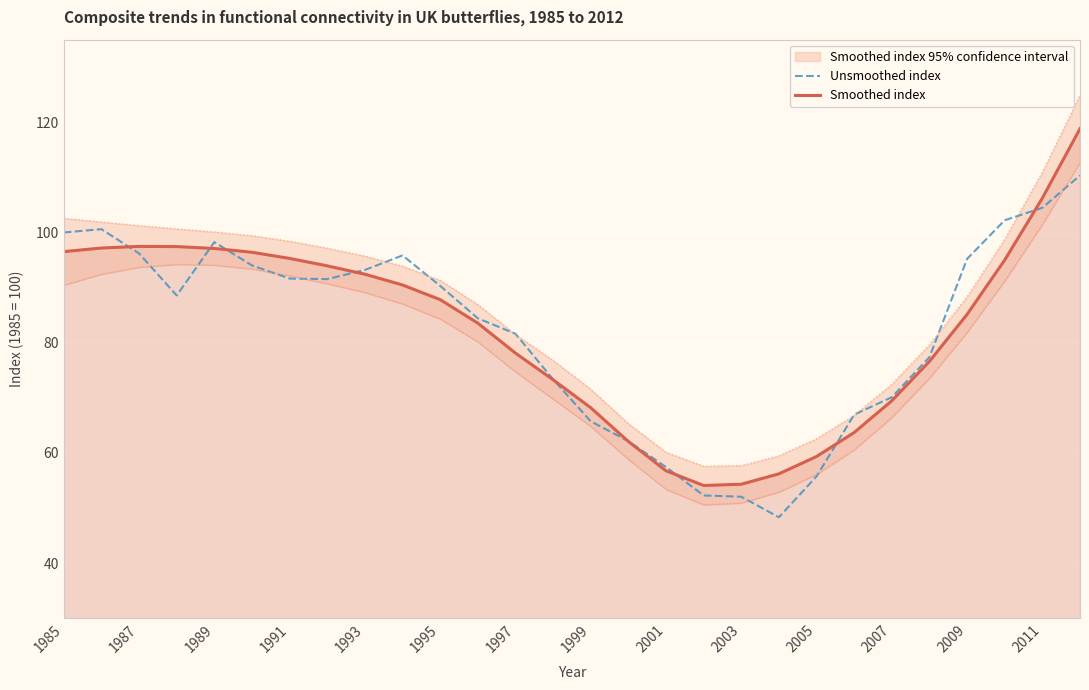

List the series in order of their peak value, lowest first.

Unsmoothed index, Smoothed index